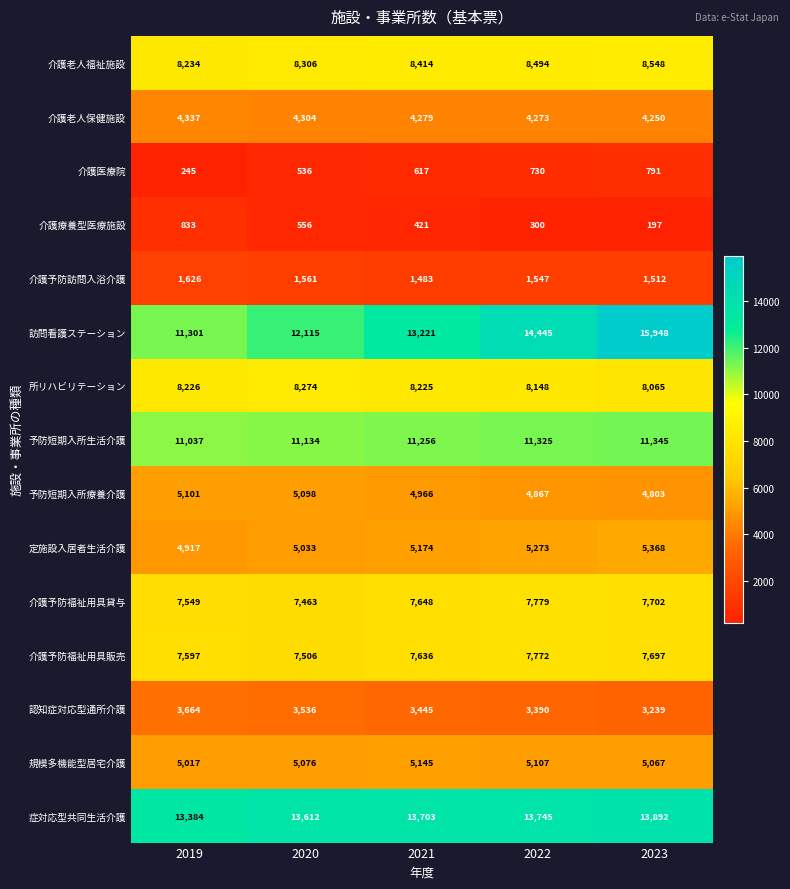

What is the total value across all series at 2022?

97195